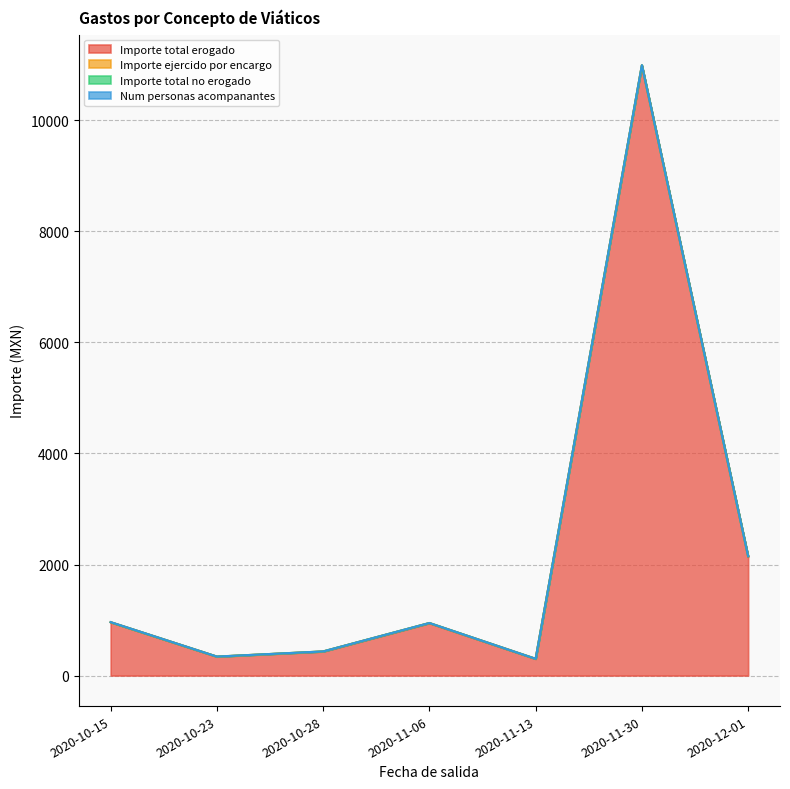

Count the Num personas acompanantes values in the range 0 to 2.

7